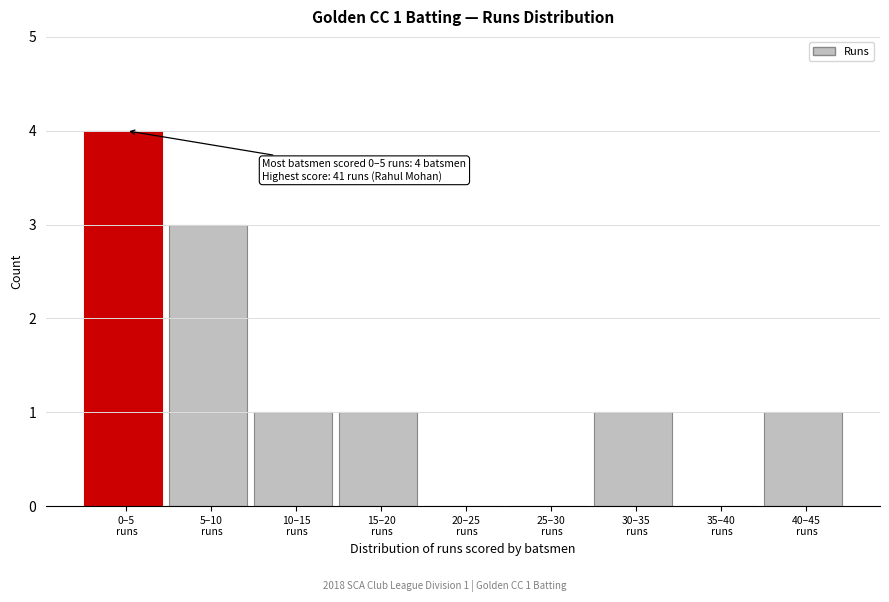

What is the greatest value displayed?

4